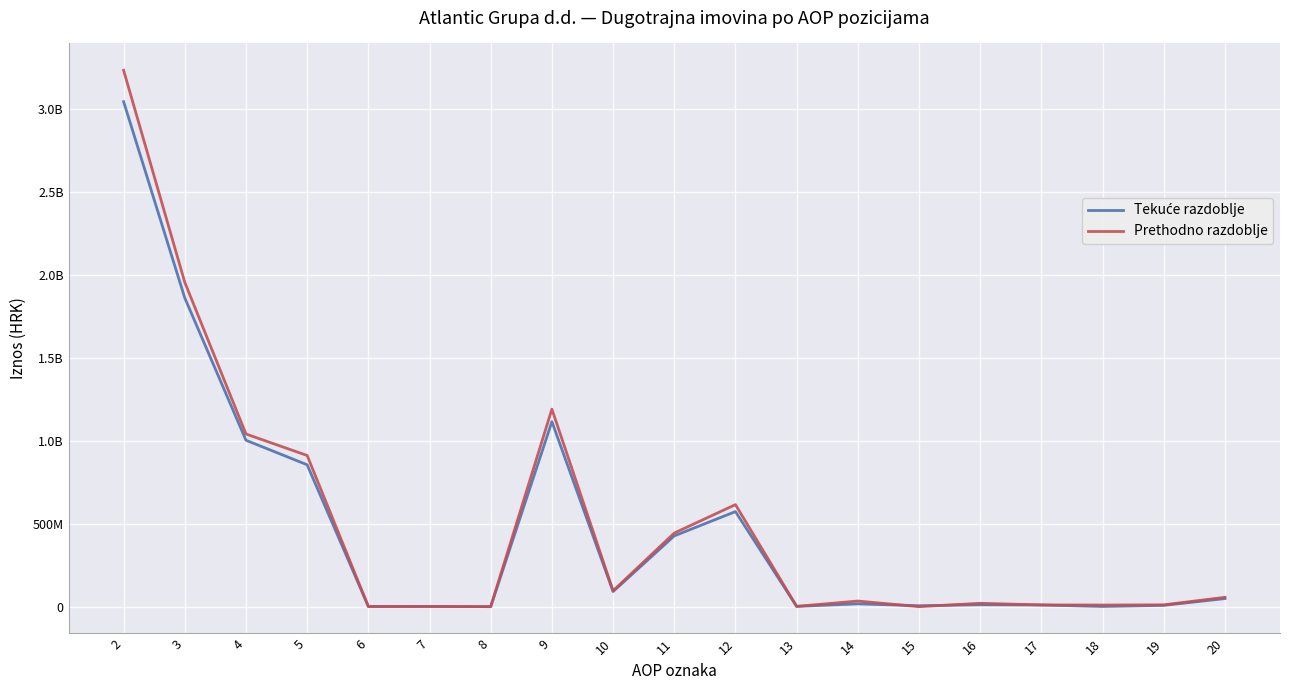

At 3, list the series in order from largest to smallest.

Prethodno razdoblje, Tekuće razdoblje